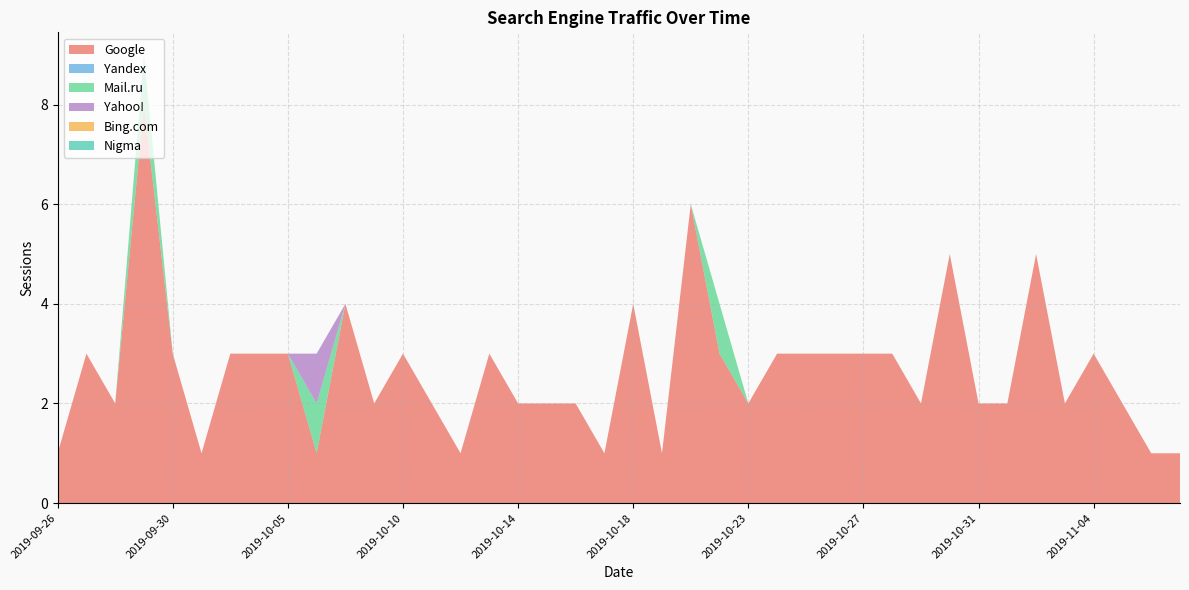

Reading left to right, extract all data points from this chart.

Google: 2019-11-07=1	2019-11-06=1	2019-11-05=2	2019-11-04=3	2019-11-03=2	2019-11-02=5	2019-11-01=2	2019-10-31=2	2019-10-30=5	2019-10-29=2	2019-10-28=3	2019-10-27=3	2019-10-26=3	2019-10-25=3	2019-10-24=3	2019-10-23=2	2019-10-21=3	2019-10-20=6	2019-10-19=1	2019-10-18=4	2019-10-17=1	2019-10-16=2	2019-10-15=2	2019-10-14=2	2019-10-13=3	2019-10-12=1	2019-10-11=2	2019-10-10=3	2019-10-09=2	2019-10-07=4	2019-10-06=1	2019-10-05=3	2019-10-04=3	2019-10-02=3	2019-10-01=1	2019-09-30=3	2019-09-29=8	2019-09-28=2	2019-09-27=3	2019-09-26=1
Yandex: 2019-11-07=0	2019-11-06=0	2019-11-05=0	2019-11-04=0	2019-11-03=0	2019-11-02=0	2019-11-01=0	2019-10-31=0	2019-10-30=0	2019-10-29=0	2019-10-28=0	2019-10-27=0	2019-10-26=0	2019-10-25=0	2019-10-24=0	2019-10-23=0	2019-10-21=0	2019-10-20=0	2019-10-19=0	2019-10-18=0	2019-10-17=0	2019-10-16=0	2019-10-15=0	2019-10-14=0	2019-10-13=0	2019-10-12=0	2019-10-11=0	2019-10-10=0	2019-10-09=0	2019-10-07=0	2019-10-06=0	2019-10-05=0	2019-10-04=0	2019-10-02=0	2019-10-01=0	2019-09-30=0	2019-09-29=0	2019-09-28=0	2019-09-27=0	2019-09-26=0
Mail.ru: 2019-11-07=0	2019-11-06=0	2019-11-05=0	2019-11-04=0	2019-11-03=0	2019-11-02=0	2019-11-01=0	2019-10-31=0	2019-10-30=0	2019-10-29=0	2019-10-28=0	2019-10-27=0	2019-10-26=0	2019-10-25=0	2019-10-24=0	2019-10-23=0	2019-10-21=1	2019-10-20=0	2019-10-19=0	2019-10-18=0	2019-10-17=0	2019-10-16=0	2019-10-15=0	2019-10-14=0	2019-10-13=0	2019-10-12=0	2019-10-11=0	2019-10-10=0	2019-10-09=0	2019-10-07=0	2019-10-06=1	2019-10-05=0	2019-10-04=0	2019-10-02=0	2019-10-01=0	2019-09-30=0	2019-09-29=1	2019-09-28=0	2019-09-27=0	2019-09-26=0
Yahoo!: 2019-11-07=0	2019-11-06=0	2019-11-05=0	2019-11-04=0	2019-11-03=0	2019-11-02=0	2019-11-01=0	2019-10-31=0	2019-10-30=0	2019-10-29=0	2019-10-28=0	2019-10-27=0	2019-10-26=0	2019-10-25=0	2019-10-24=0	2019-10-23=0	2019-10-21=0	2019-10-20=0	2019-10-19=0	2019-10-18=0	2019-10-17=0	2019-10-16=0	2019-10-15=0	2019-10-14=0	2019-10-13=0	2019-10-12=0	2019-10-11=0	2019-10-10=0	2019-10-09=0	2019-10-07=0	2019-10-06=1	2019-10-05=0	2019-10-04=0	2019-10-02=0	2019-10-01=0	2019-09-30=0	2019-09-29=0	2019-09-28=0	2019-09-27=0	2019-09-26=0
Bing.com: 2019-11-07=0	2019-11-06=0	2019-11-05=0	2019-11-04=0	2019-11-03=0	2019-11-02=0	2019-11-01=0	2019-10-31=0	2019-10-30=0	2019-10-29=0	2019-10-28=0	2019-10-27=0	2019-10-26=0	2019-10-25=0	2019-10-24=0	2019-10-23=0	2019-10-21=0	2019-10-20=0	2019-10-19=0	2019-10-18=0	2019-10-17=0	2019-10-16=0	2019-10-15=0	2019-10-14=0	2019-10-13=0	2019-10-12=0	2019-10-11=0	2019-10-10=0	2019-10-09=0	2019-10-07=0	2019-10-06=0	2019-10-05=0	2019-10-04=0	2019-10-02=0	2019-10-01=0	2019-09-30=0	2019-09-29=0	2019-09-28=0	2019-09-27=0	2019-09-26=0
Nigma: 2019-11-07=0	2019-11-06=0	2019-11-05=0	2019-11-04=0	2019-11-03=0	2019-11-02=0	2019-11-01=0	2019-10-31=0	2019-10-30=0	2019-10-29=0	2019-10-28=0	2019-10-27=0	2019-10-26=0	2019-10-25=0	2019-10-24=0	2019-10-23=0	2019-10-21=0	2019-10-20=0	2019-10-19=0	2019-10-18=0	2019-10-17=0	2019-10-16=0	2019-10-15=0	2019-10-14=0	2019-10-13=0	2019-10-12=0	2019-10-11=0	2019-10-10=0	2019-10-09=0	2019-10-07=0	2019-10-06=0	2019-10-05=0	2019-10-04=0	2019-10-02=0	2019-10-01=0	2019-09-30=0	2019-09-29=0	2019-09-28=0	2019-09-27=0	2019-09-26=0